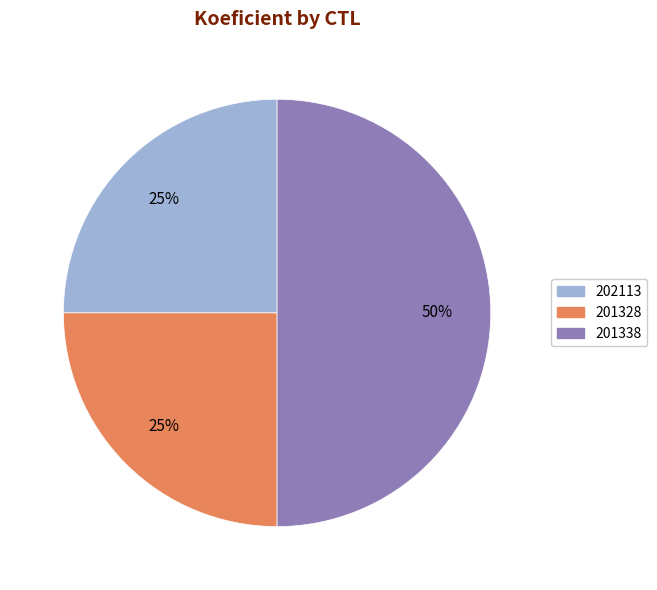

Which category has the biggest portion of the pie?

201338